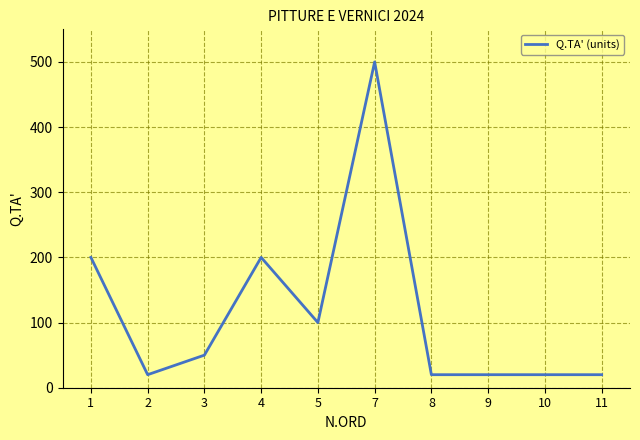

Reading left to right, list all the values displayed in this chart.

1=200	2=20	3=50	4=200	5=100	7=500	8=20	9=20	10=20	11=20